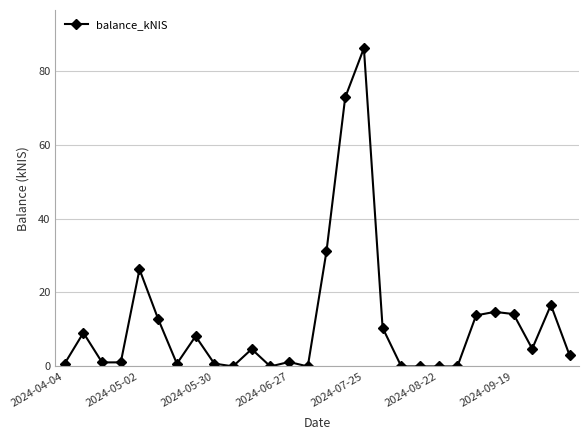

What is the value of the 16th point from the left?

72.7